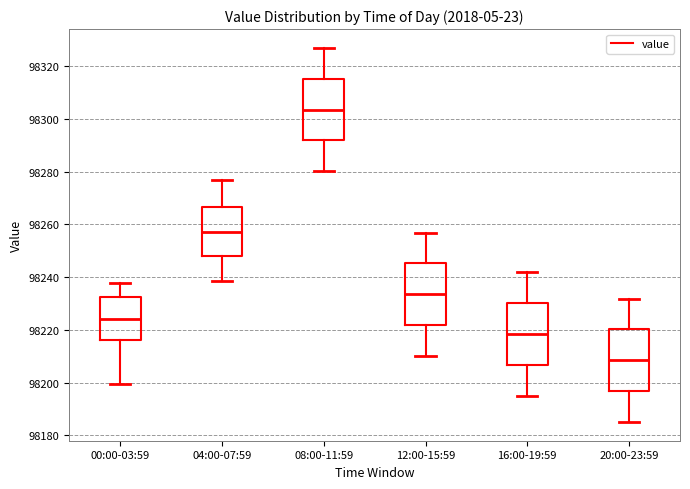

Which box's median line is the highest?

08:00-11:59